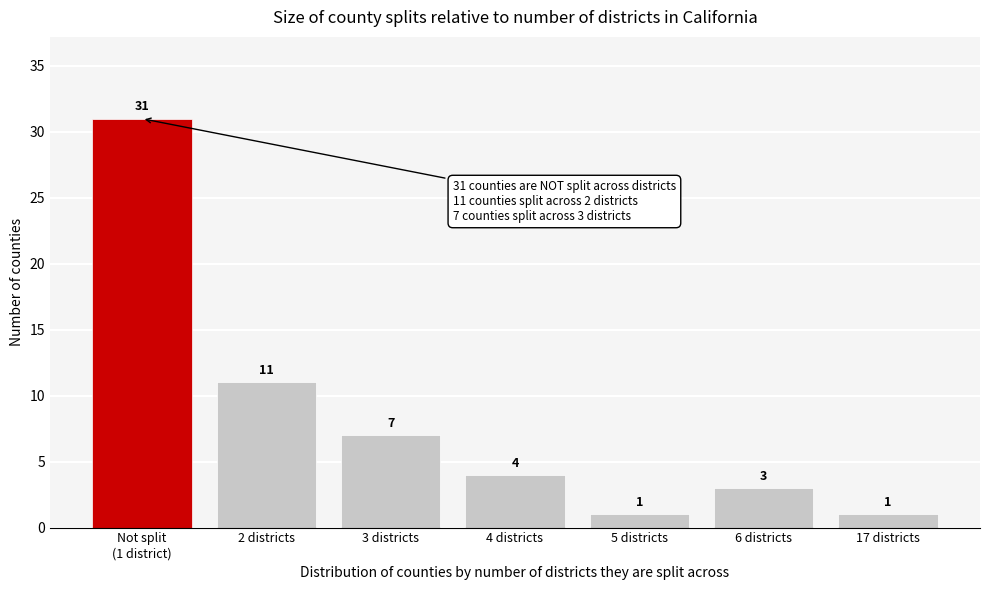

Reading left to right, what are all the values shown in this chart?

31	11	7	4	1	3	1